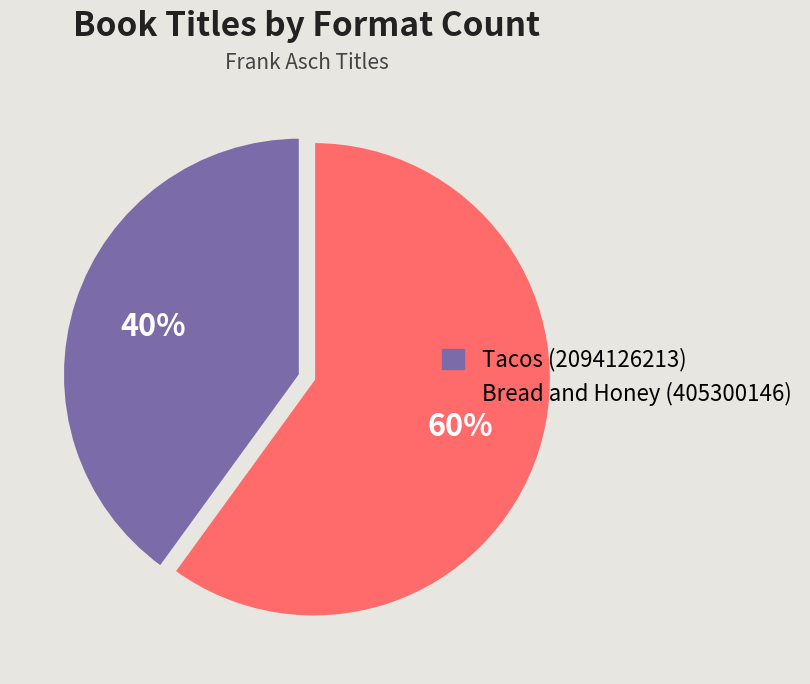

To the nearest percent, what is the difference between the largest and smallest slice percentages?

20%